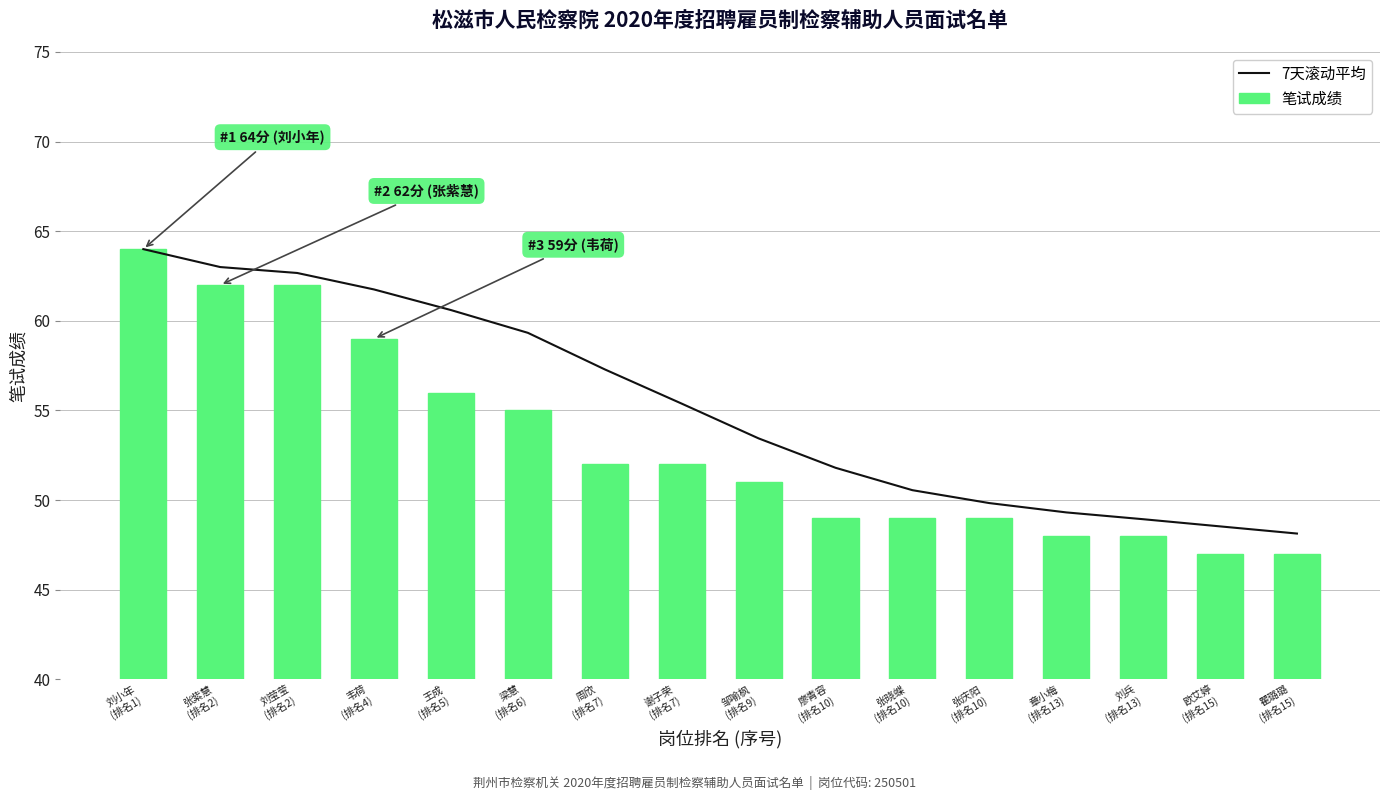

The 7天滚动平均 series shows 51.8 at 廖青容
(排名10). True or false?

True